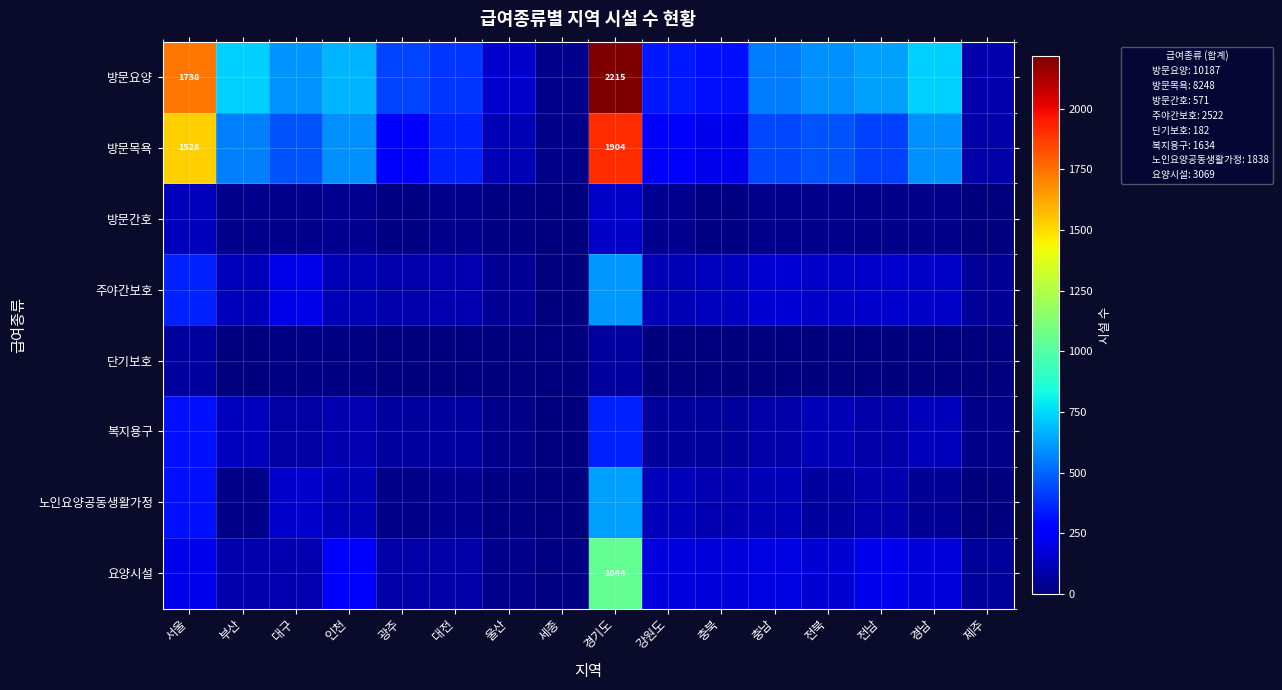

The 방문요양 series shows 185 at 전남. True or false?

False